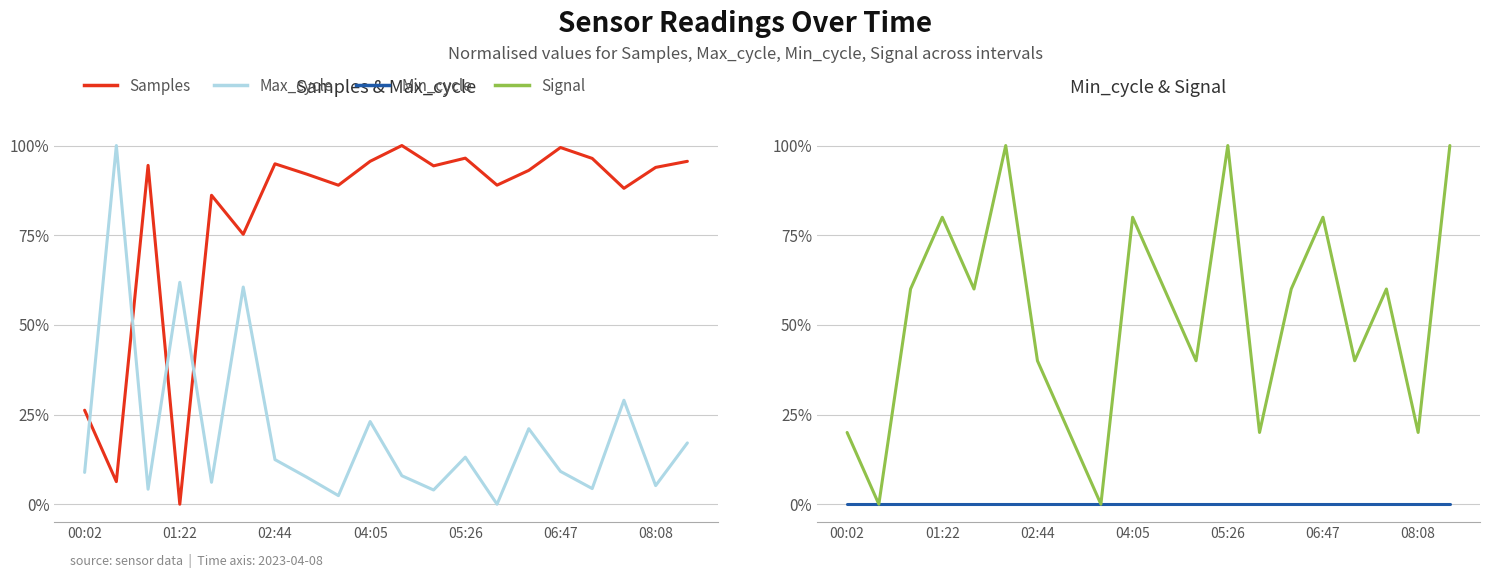

At which category does the chart reach its minimum across all series?

01:22